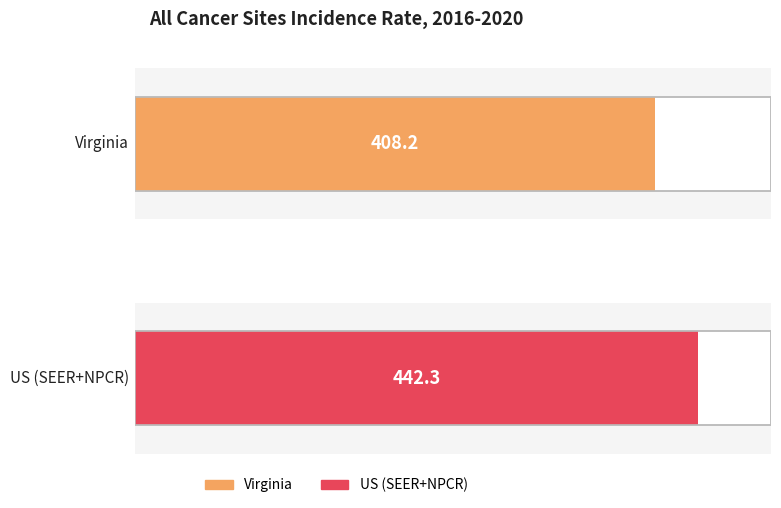

Read the value at US (SEER+NPCR).

442.3